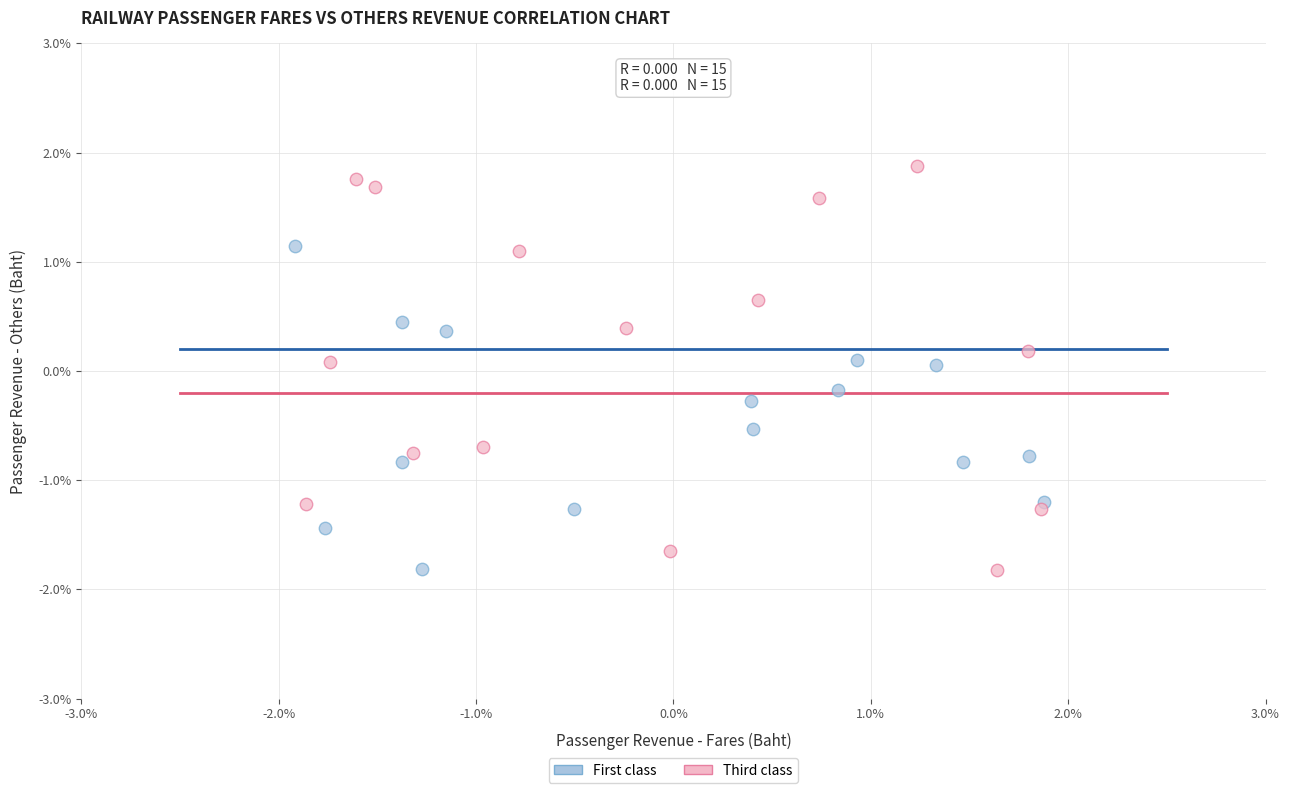

What are all the series names shown in the legend?

First class, Third class